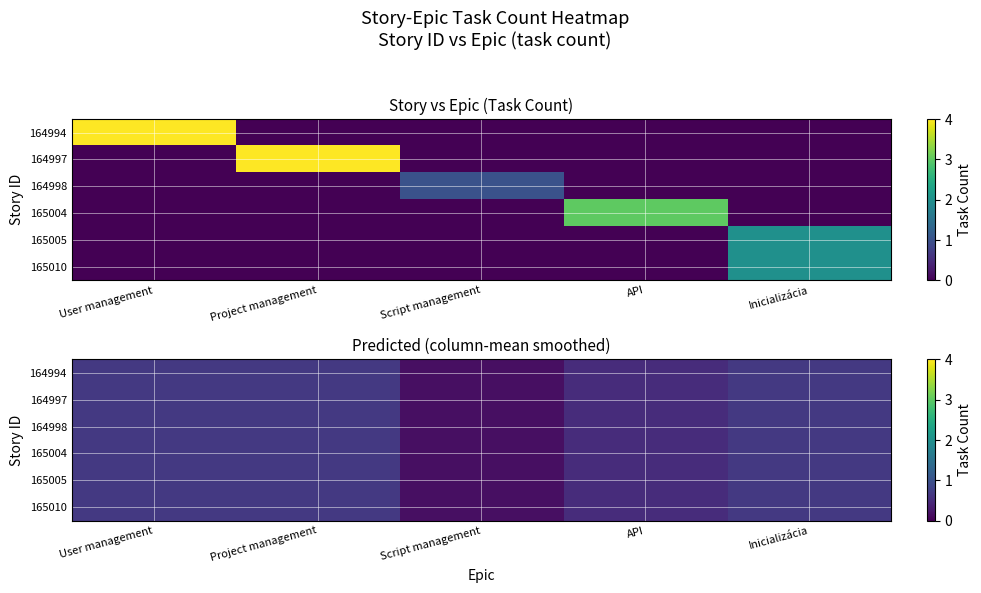

Which series has the largest range (max minus min)?

164994